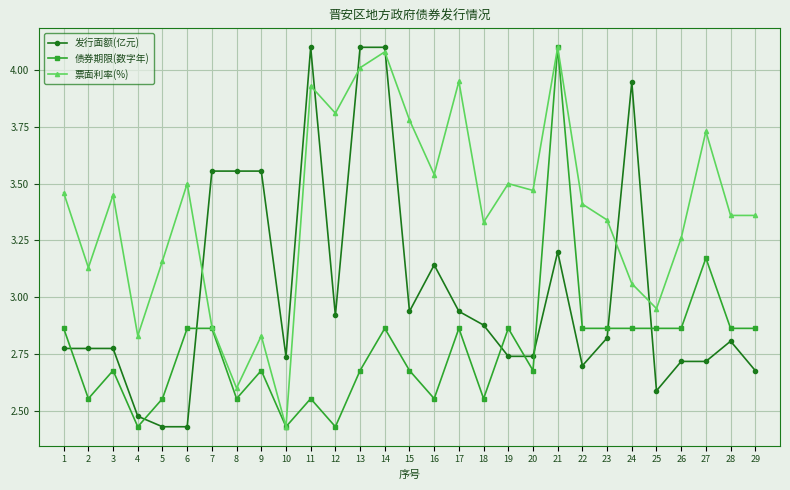

How many intersections are there between 发行面额(亿元) and 票面利率(%)?

6